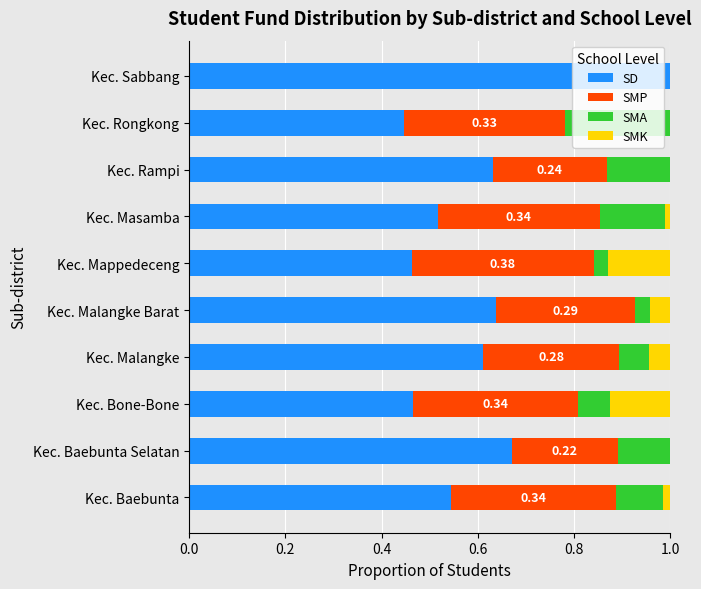

What is the total value across all series at Kec. Malangke?

1.0